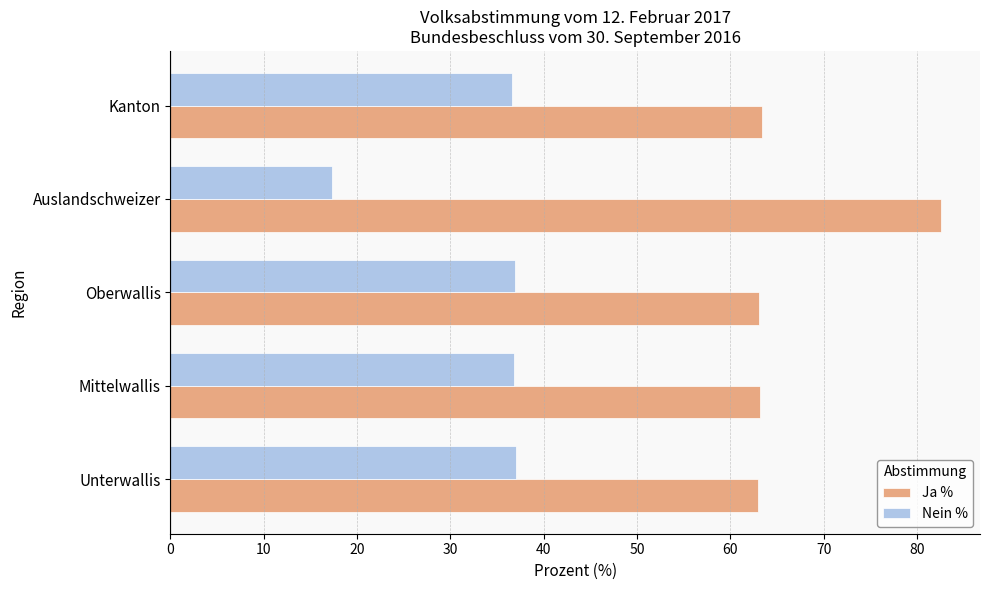

Is it true that Ja % equals 63.1 at Oberwallis?

True